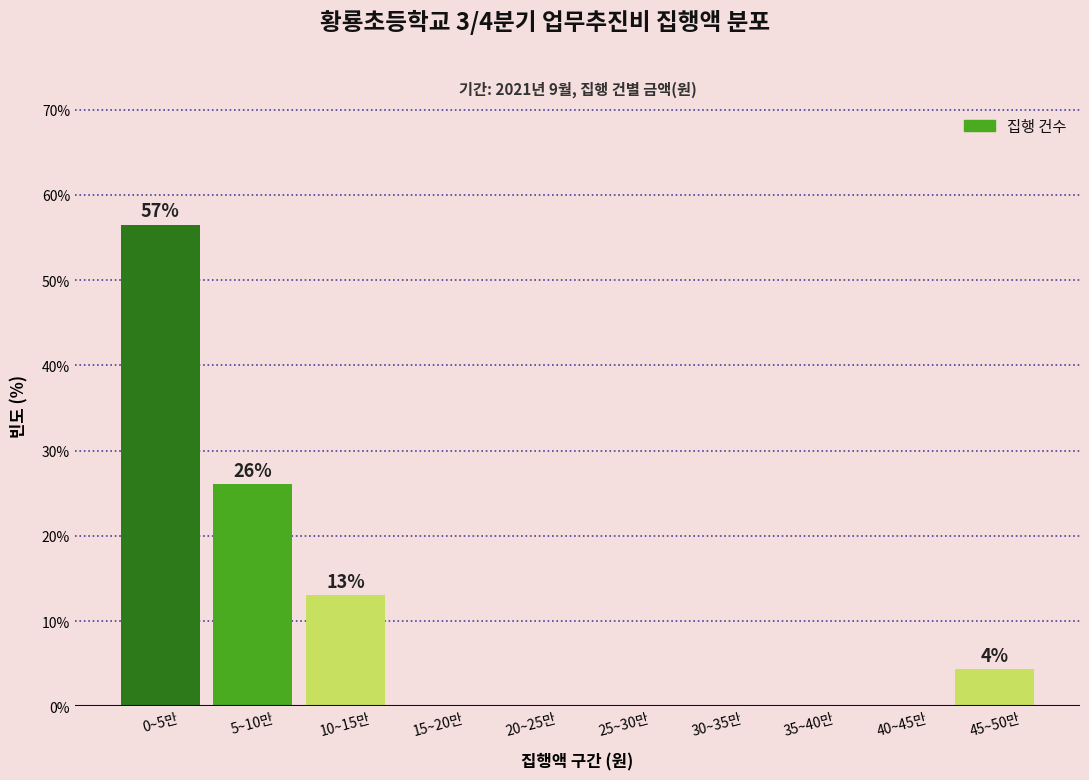

Reading left to right, extract all data points from this chart.

0~5만=56.5	5~10만=26.1	10~15만=13.0	15~20만=0.0	20~25만=0.0	25~30만=0.0	30~35만=0.0	35~40만=0.0	40~45만=0.0	45~50만=4.3